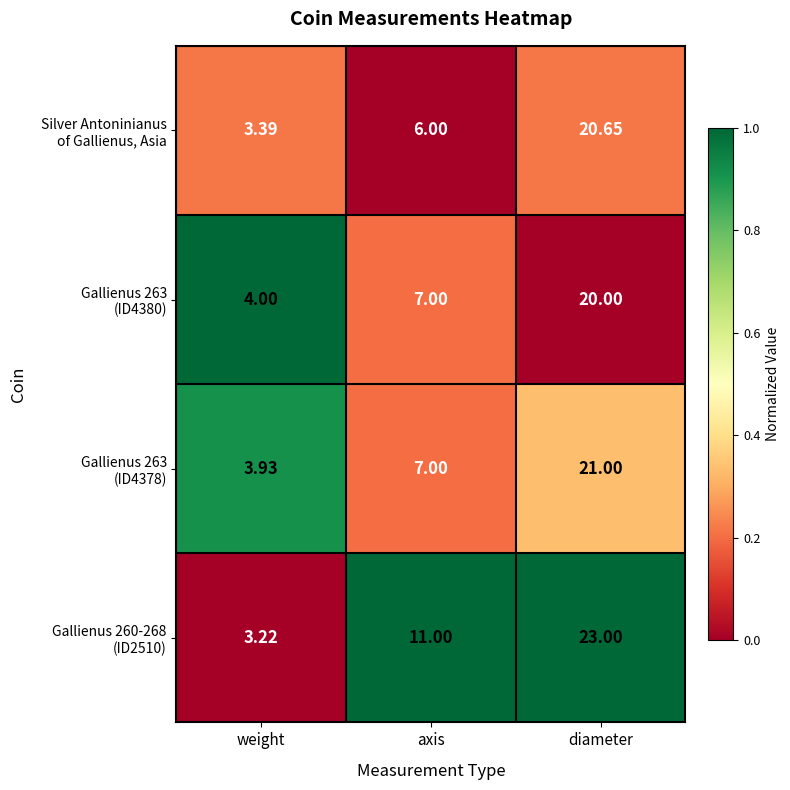

At which category is the sum across all series the highest?

diameter